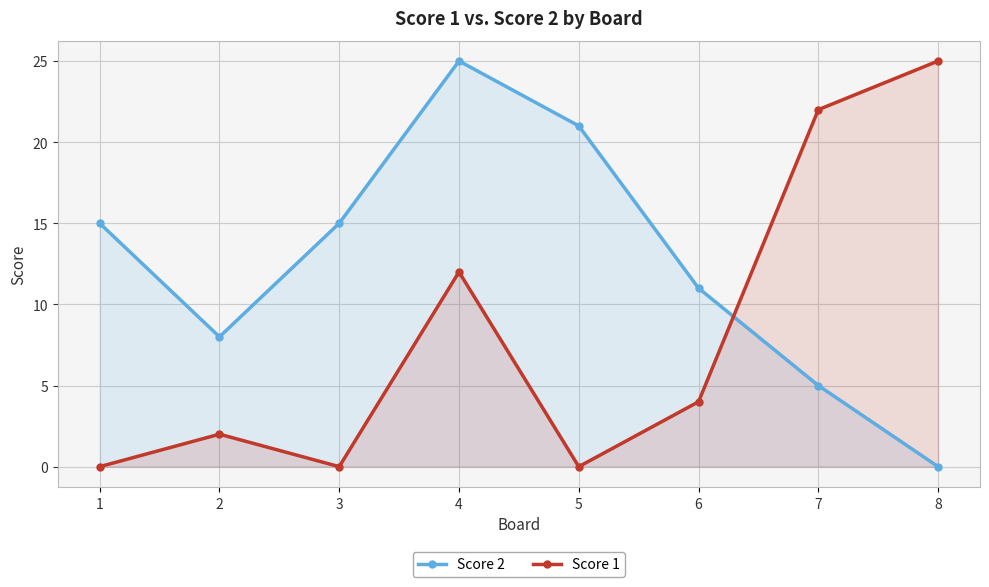

How many data points in Score 1 are less than 4?

4